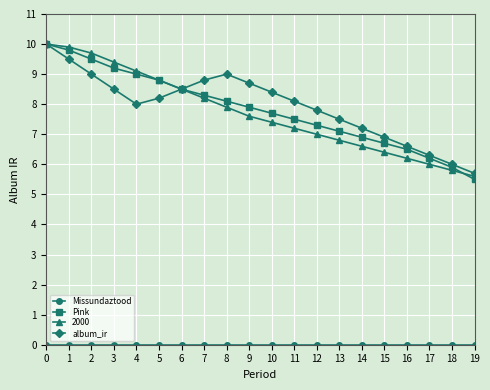

True or false: album_ir has more than 0 interior local peaks.

True